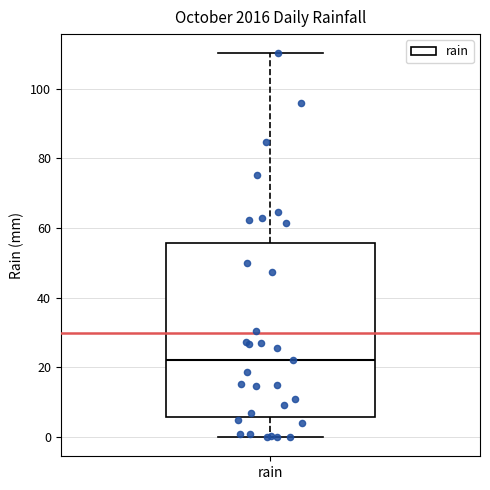

Transcribe this box plot: give where the median line is, the range the box spans, and where the two whiskers end, as read against the y-axis. The values are not printed on the chart, so give them approximately, as read against the axis.

median 22, box 6 to 56, whiskers 0 to 110